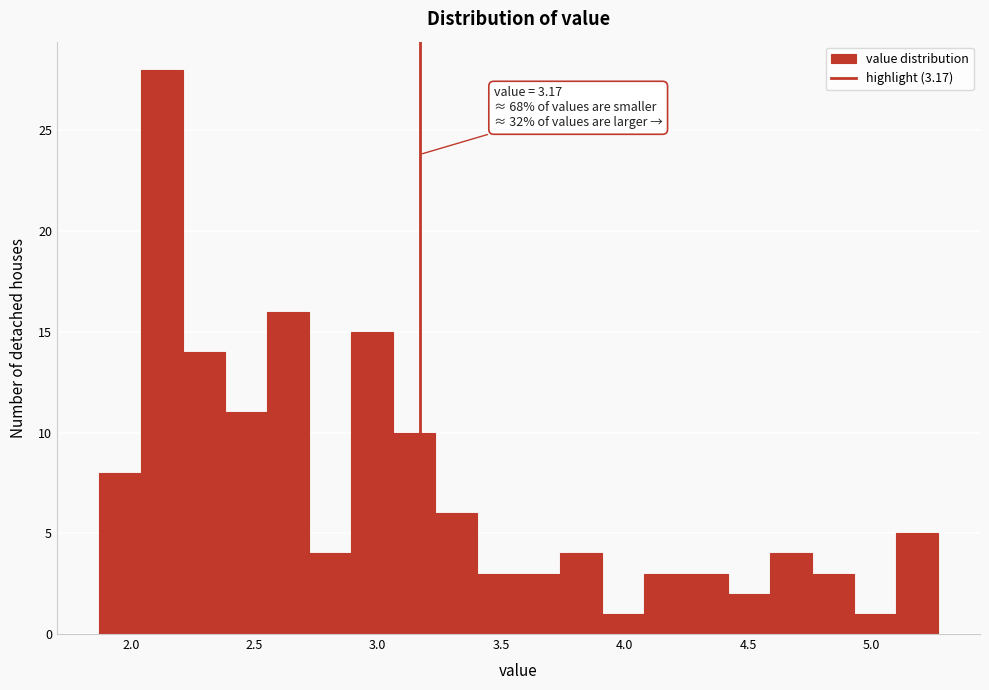

Read against the x-axis, roughly where is the centre of the tallest bar?

2.15